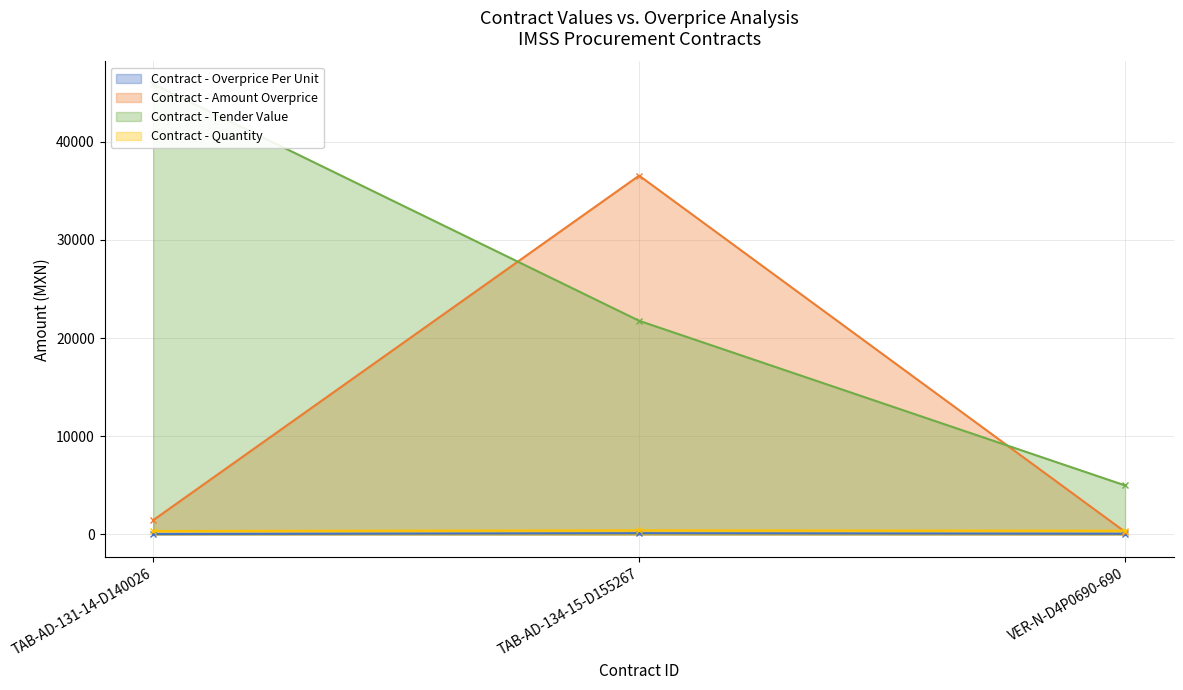

The value of Contract - Amount Overprice at TAB-AD-134-15-D155267 is 36547.8. True or false?

True